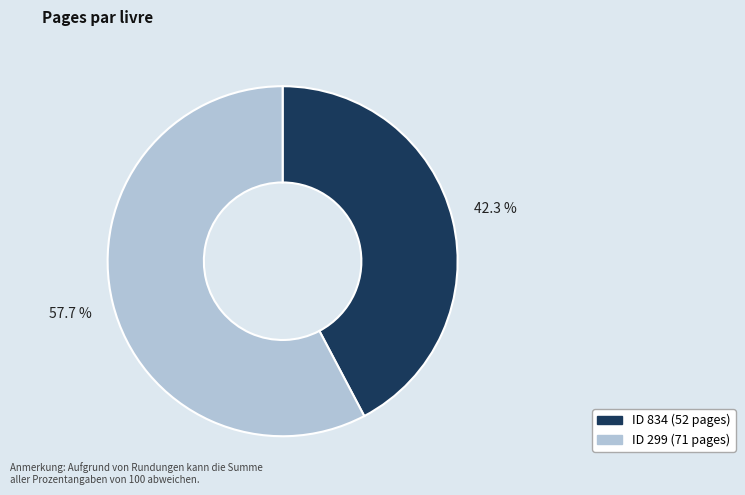

Is there any slice that represents more than half of the pie?

Yes